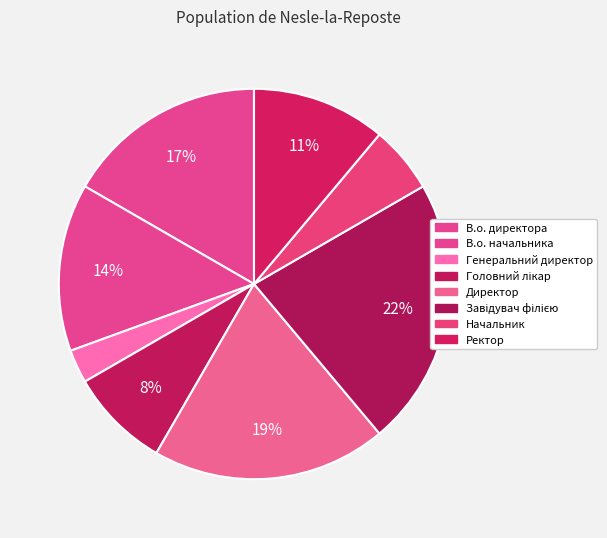

Approximately how many times larger is the value at Головний лікар compared to Генеральний директор?

3.0